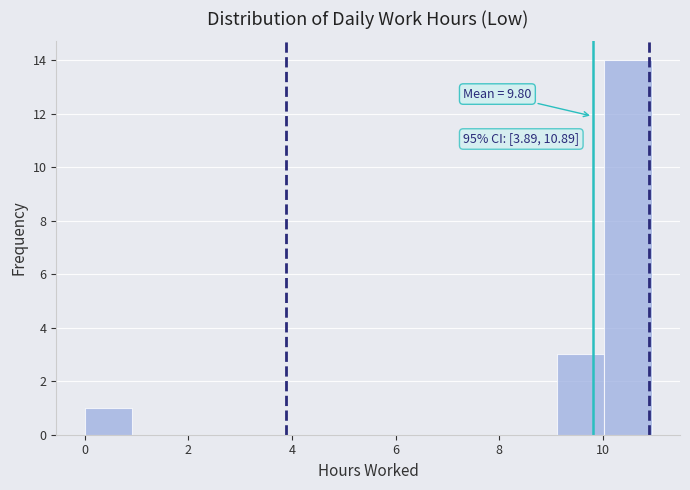

Over which range of the x-axis is the bar tallest?

10.0 to 11.0